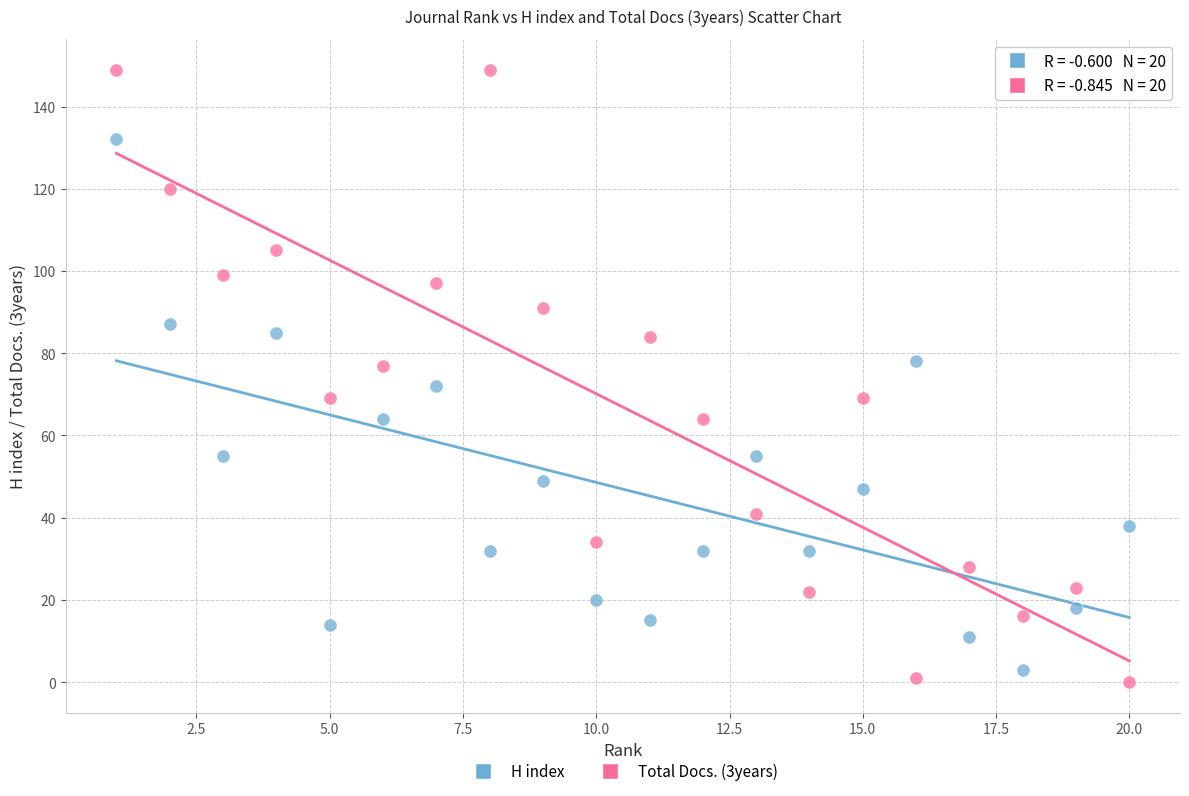

Across all data points, what is the range of X values (max minus min)?

19